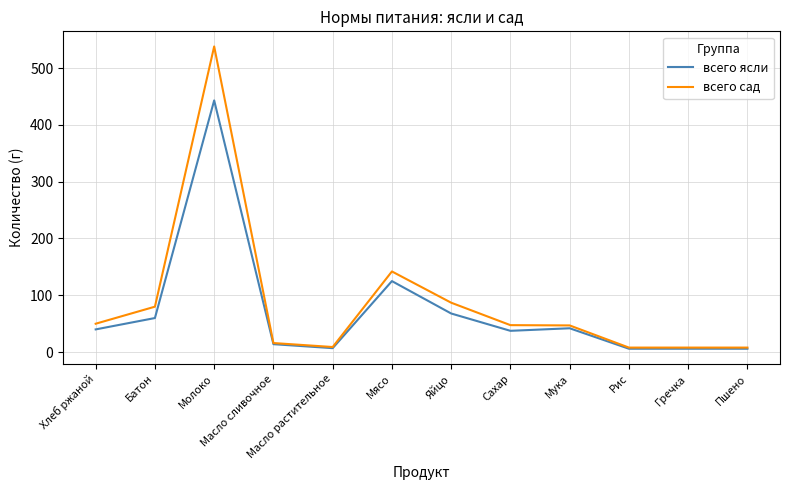

List the series in order of their peak value, highest first.

всего сад, всего ясли